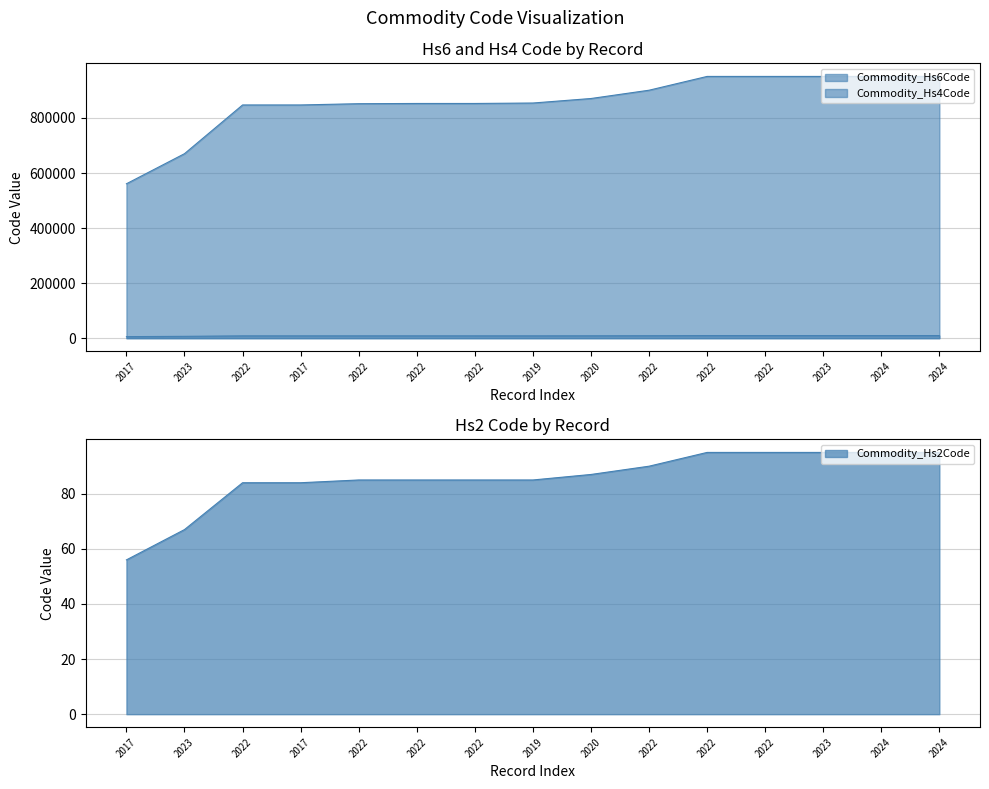

Which has a higher value, 2022 or 2022?

2022